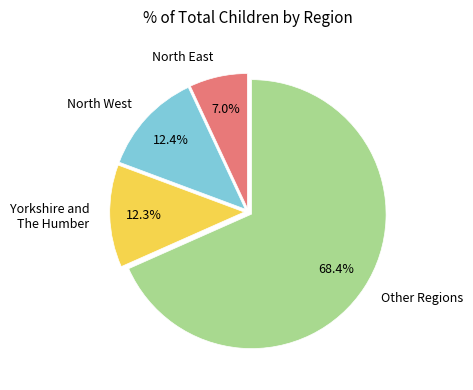

How many segments does this pie chart have?

4